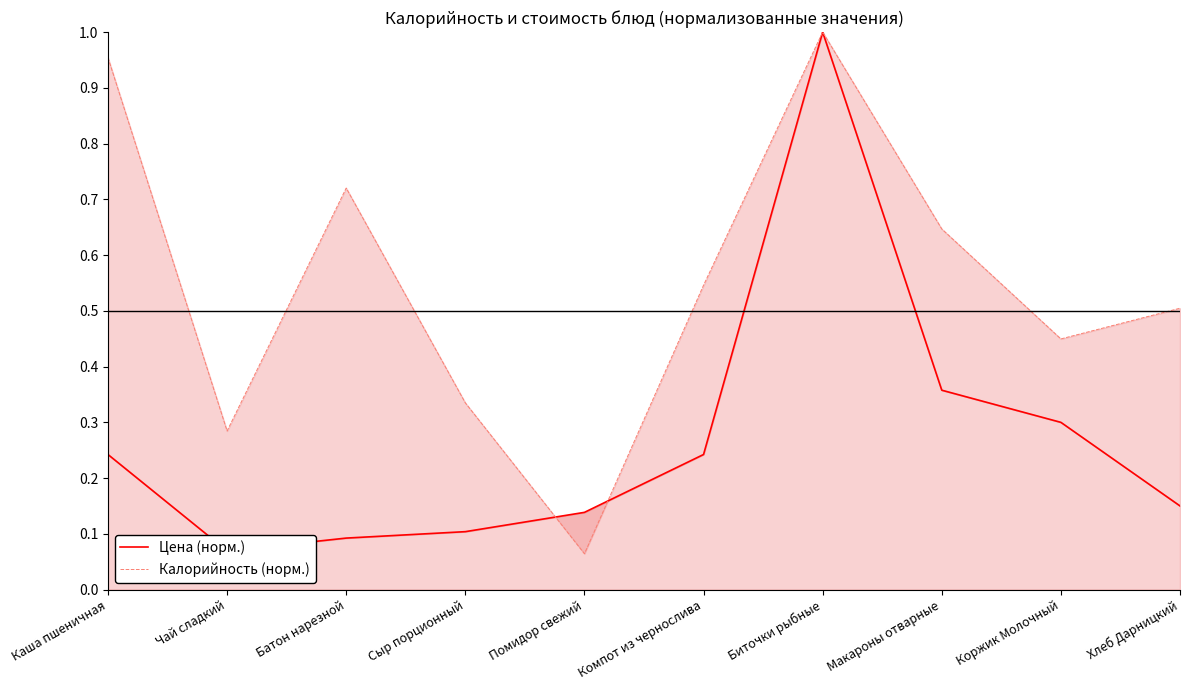

Reading left to right, transcribe all the data shown in this chart.

Цена (норм.): Каша пшеничная=0.2	Чай сладкий=0.1	Батон нарезной=0.1	Сыр порционный=0.1	Помидор свежий=0.1	Компот из чернослива=0.2	Биточки рыбные=1.0	Макароны отварные=0.4	Коржик Молочный=0.3	Хлеб Дарницкий=0.1
Калорийность (норм.): Каша пшеничная=1.0	Чай сладкий=0.3	Батон нарезной=0.7	Сыр порционный=0.3	Помидор свежий=0.1	Компот из чернослива=0.5	Биточки рыбные=1.0	Макароны отварные=0.6	Коржик Молочный=0.4	Хлеб Дарницкий=0.5